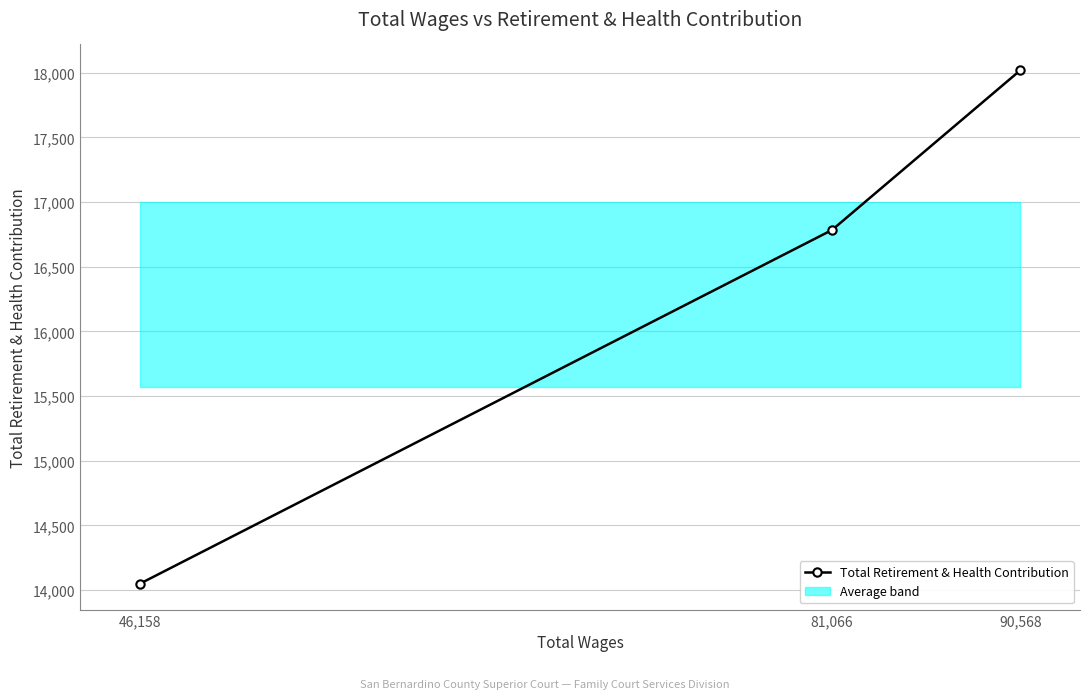

List the labels in order of value, largest first.

90,568, 81,066, 46,158